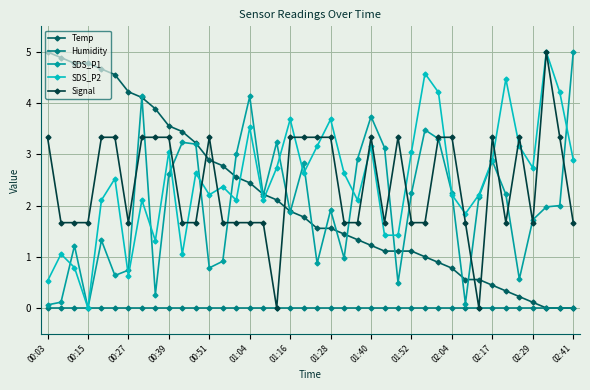

What is the highest value of the SDS_P1 series?

5.0